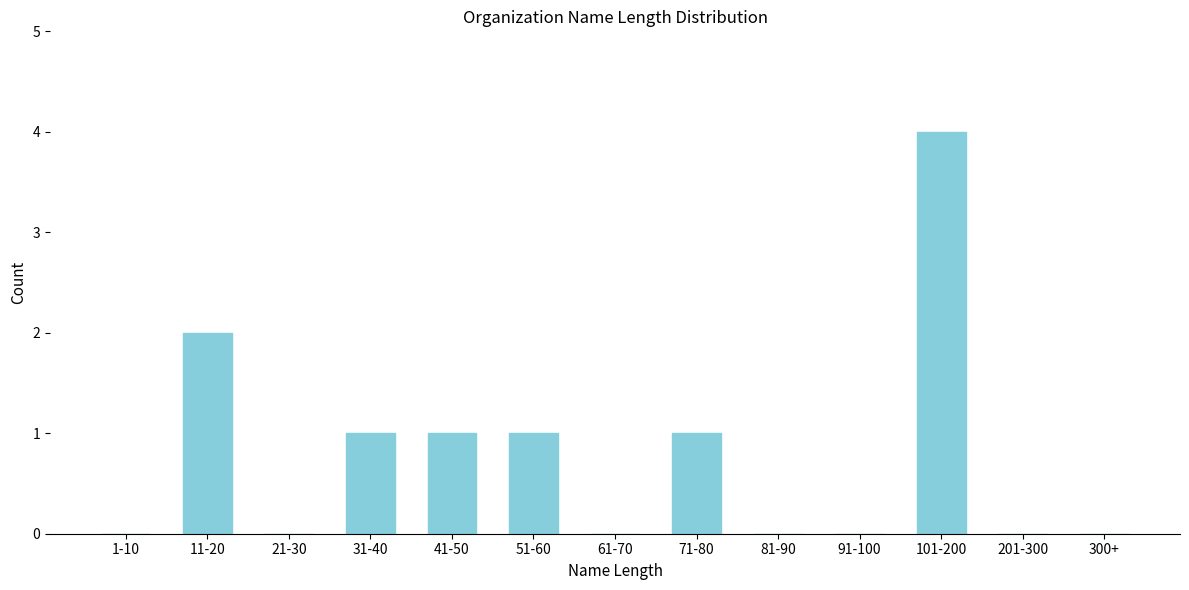

Reading left to right, what are all the values shown in this chart?

1-10=0	11-20=2	21-30=0	31-40=1	41-50=1	51-60=1	61-70=0	71-80=1	81-90=0	91-100=0	101-200=4	201-300=0	300+=0